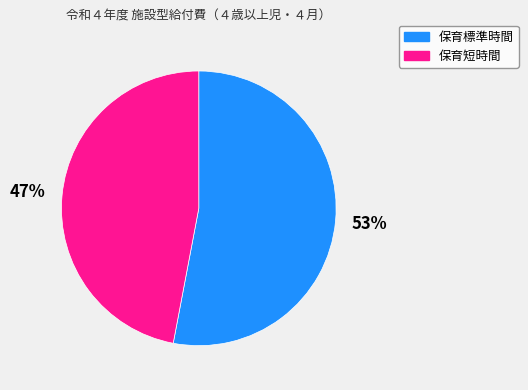

How many slices are in this pie chart?

2